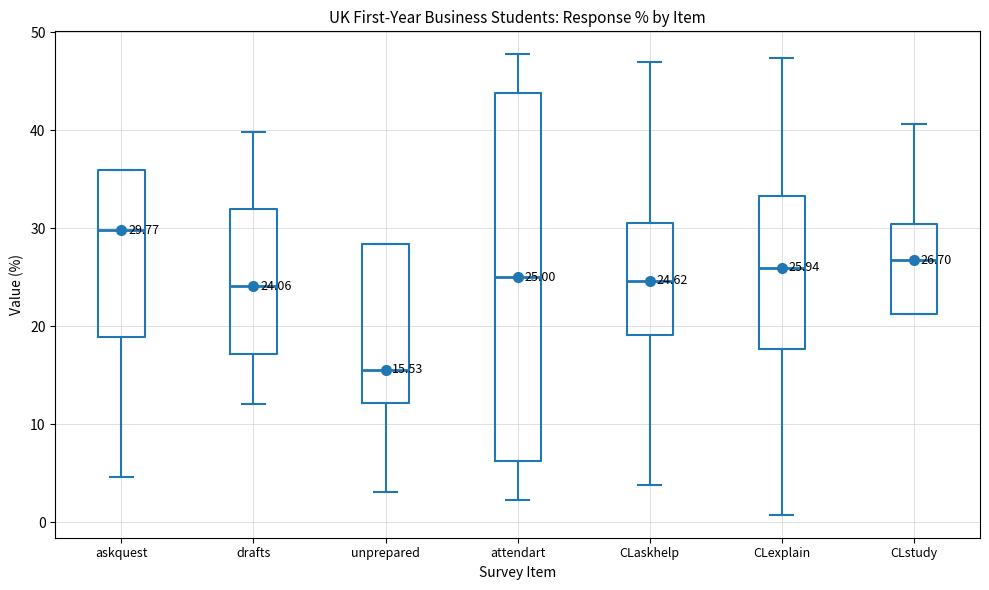

Which box's median line is the lowest?

unprepared